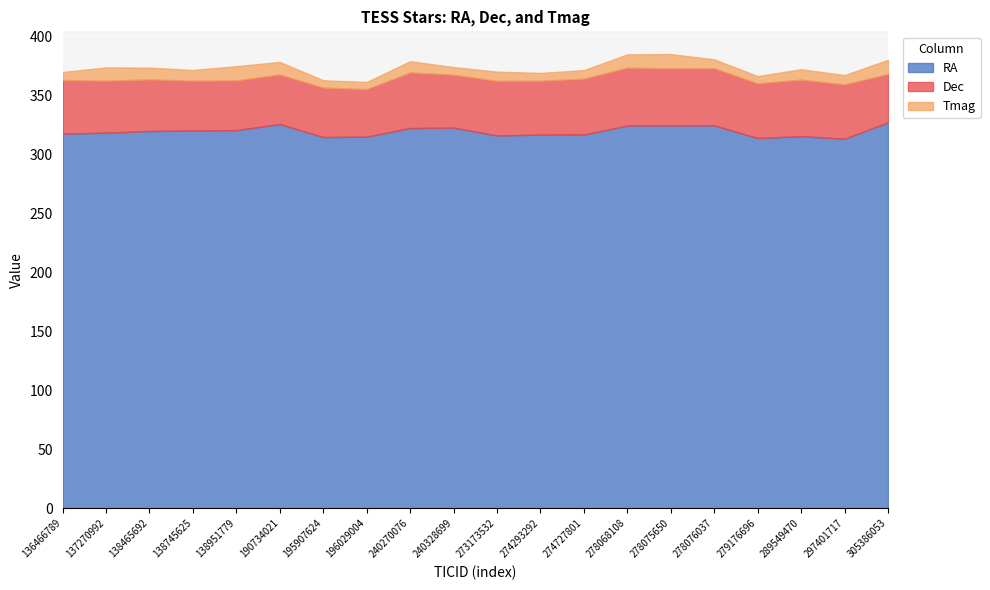

The value of Tmag at 195907624 is 8.8. True or false?

False